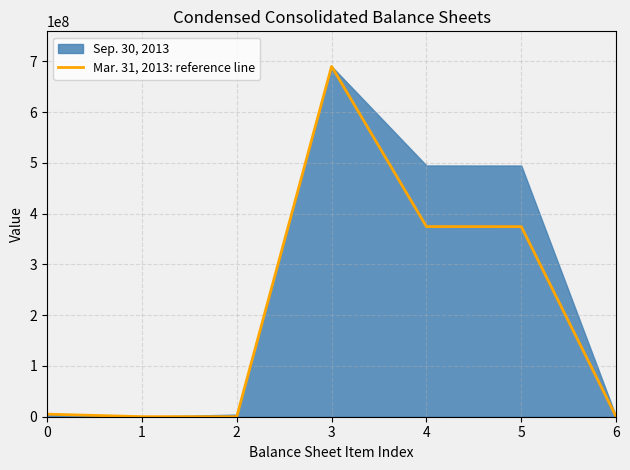

What is the sum of all values?

1444163959